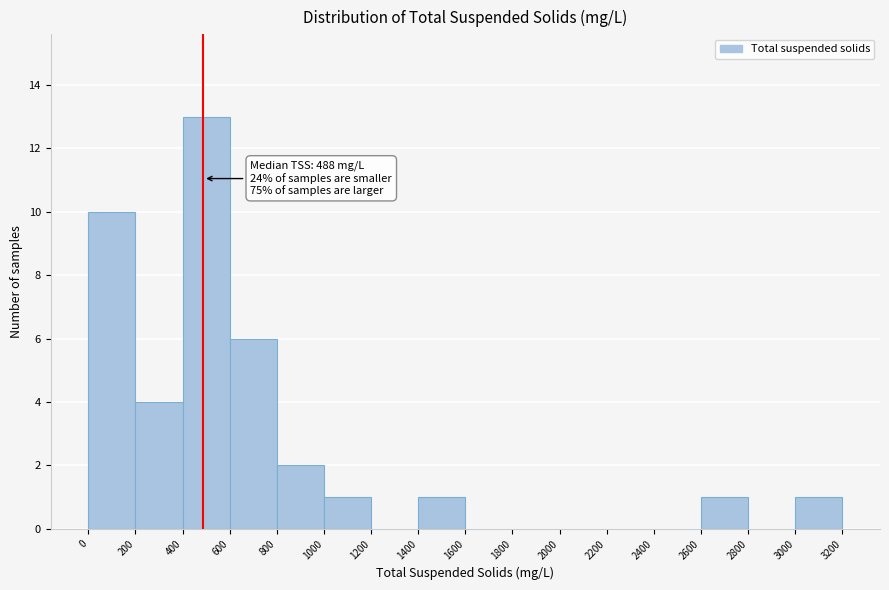

Which range on the x-axis has the tallest bar?

400 to 600